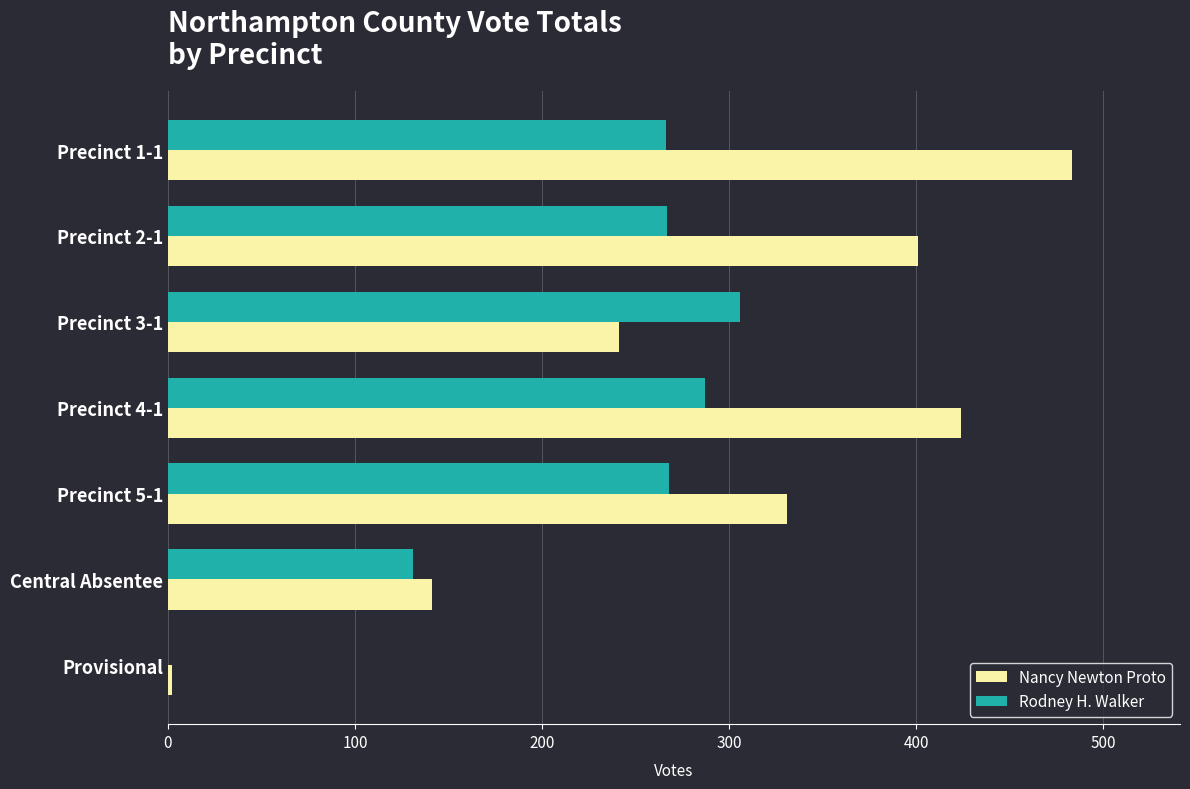

What is the sum of all Nancy Newton Proto values?

2023